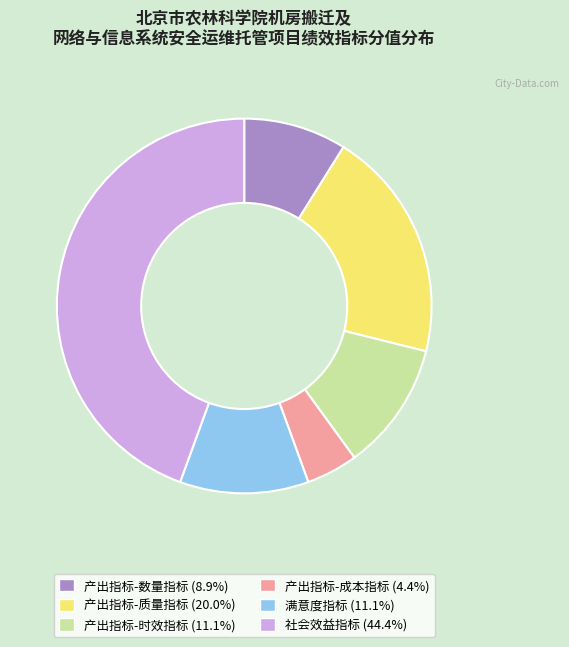

Between 社会效益指标 and 产出指标-时效指标, which is larger?

社会效益指标